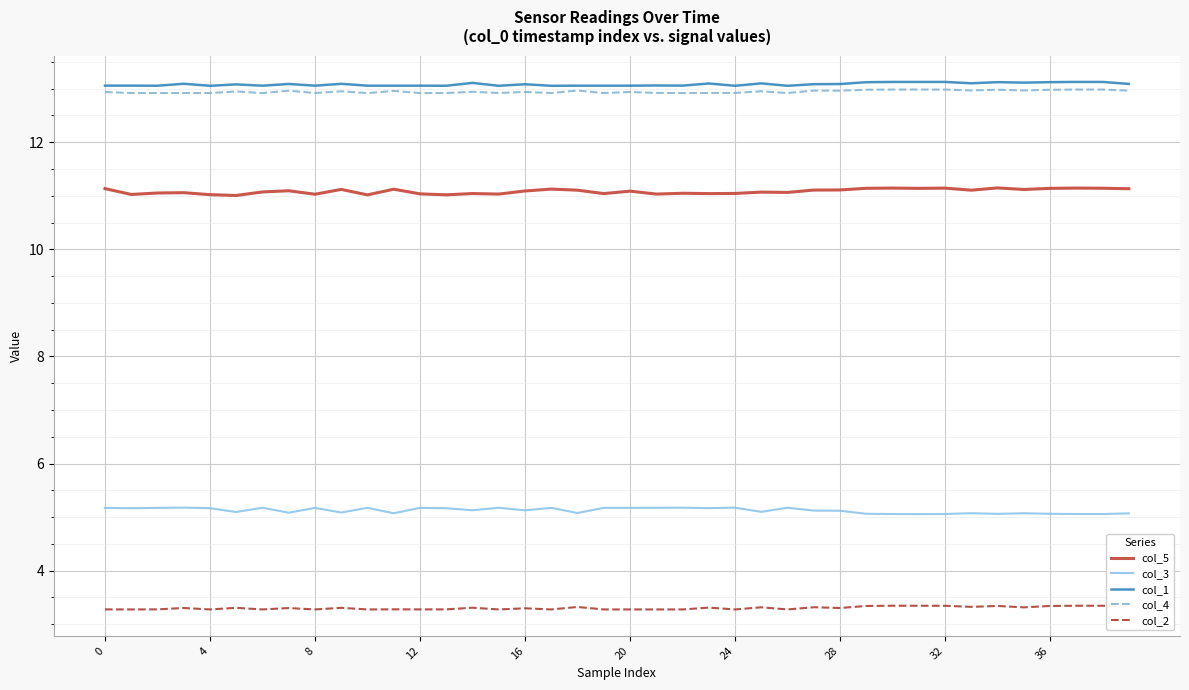

True or false: col_5 and col_3 cross at least once.

False